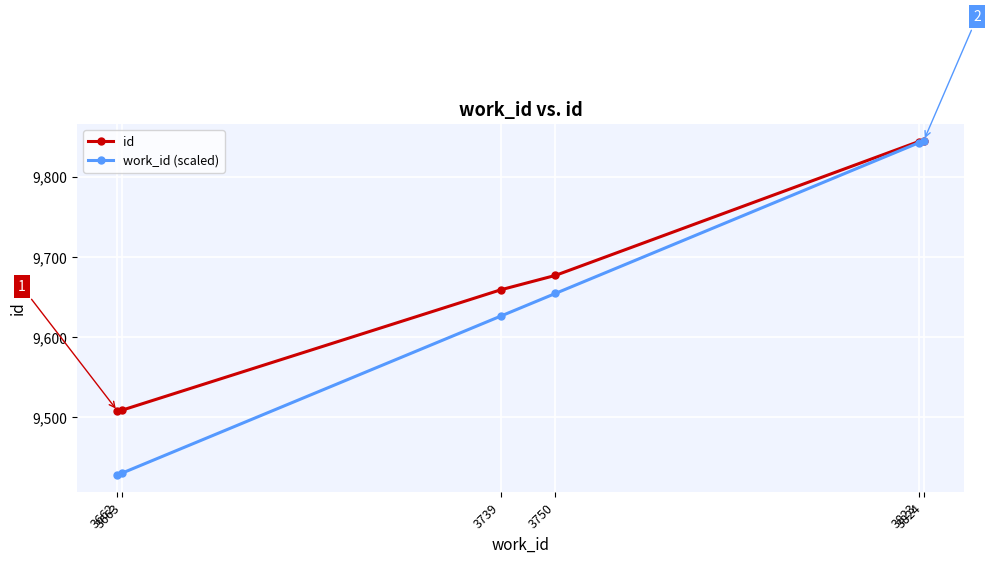

Which series has the largest total across all categories?

id